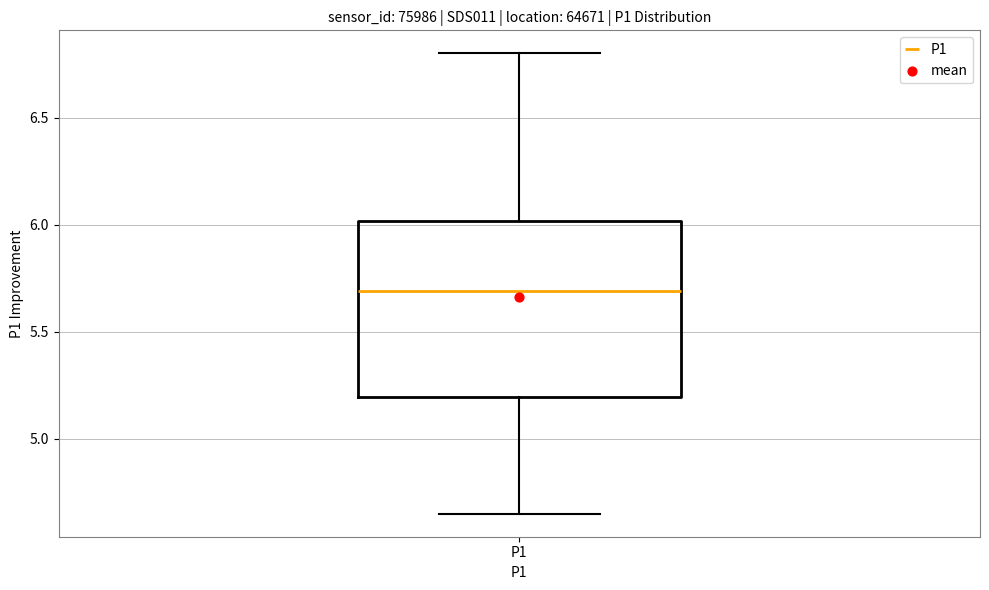

Read this box plot against the y-axis: the position of the median line, the range covered by the box, and the ends of both whiskers. The values are not printed on the chart, so give them approximately, as read against the axis.

median 5.70, box 5.20 to 6.00, whiskers 4.65 to 6.80